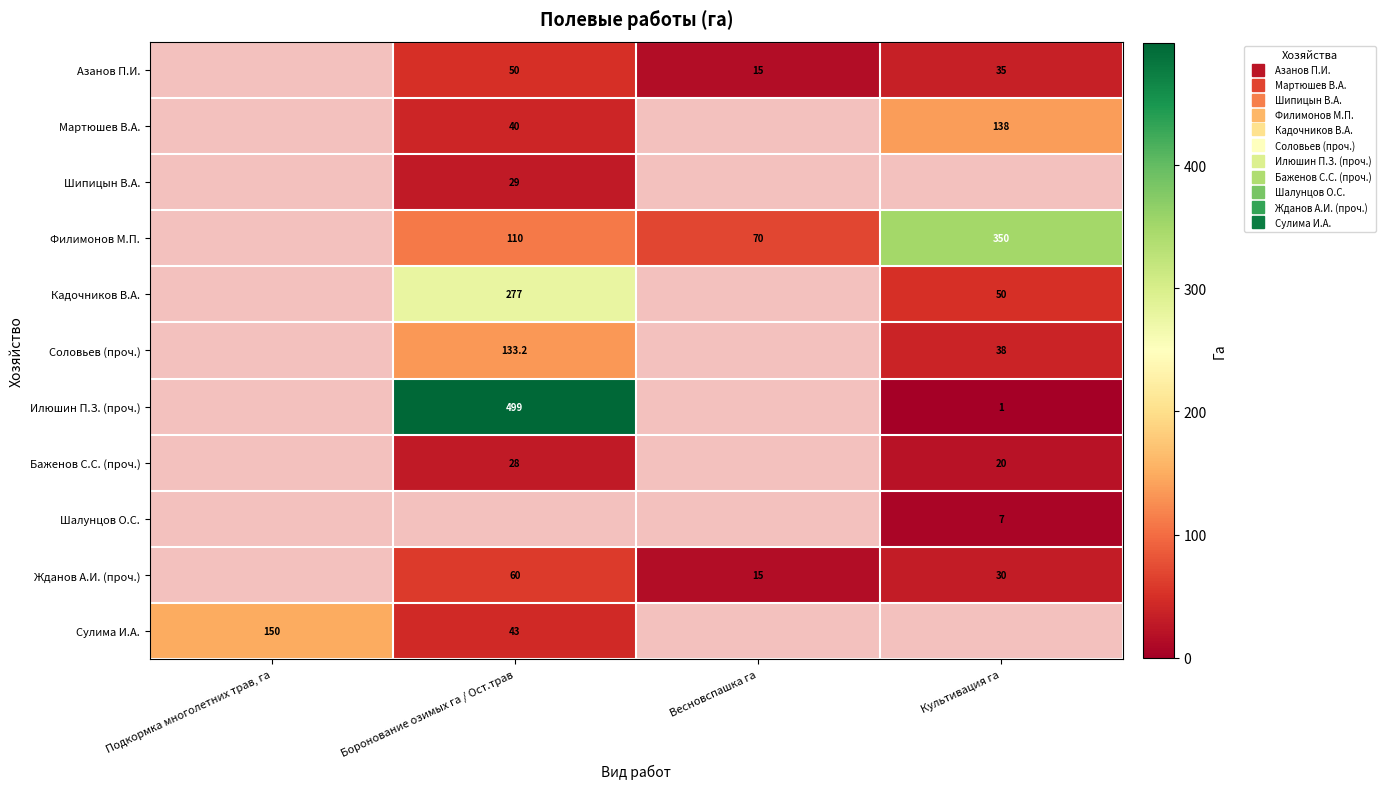

What is the smallest value displayed?

1.0